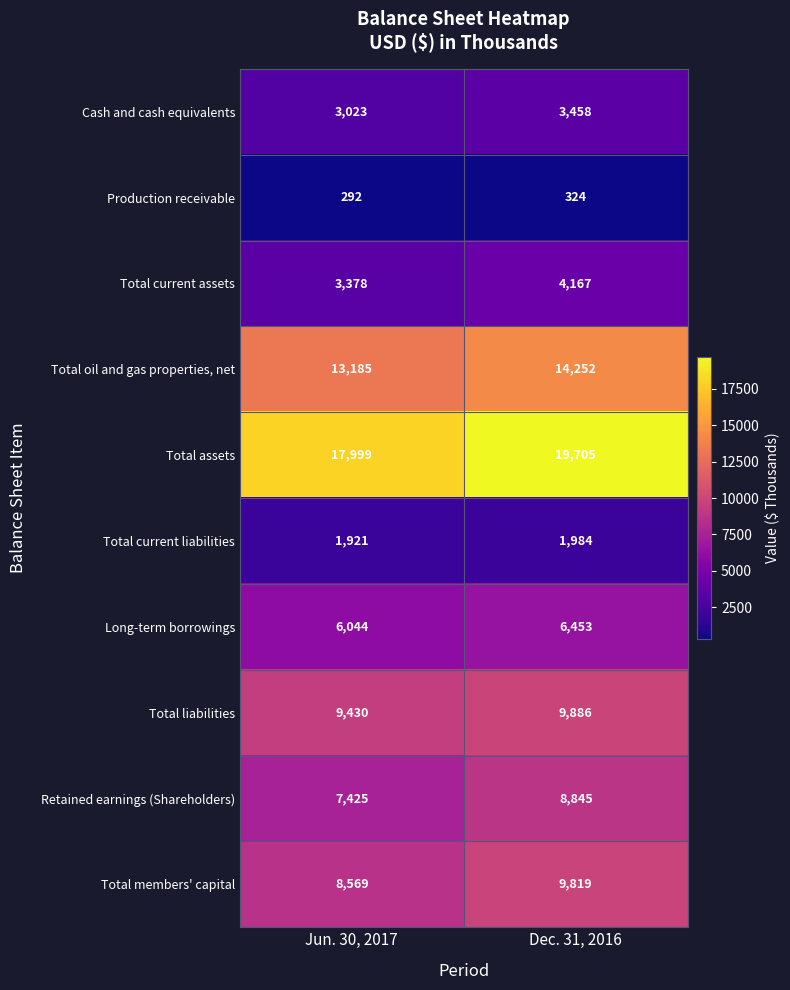

Is the value of Long-term borrowings at Jun. 30, 2017 greater than the value of Total current assets at Dec. 31, 2016?

Yes